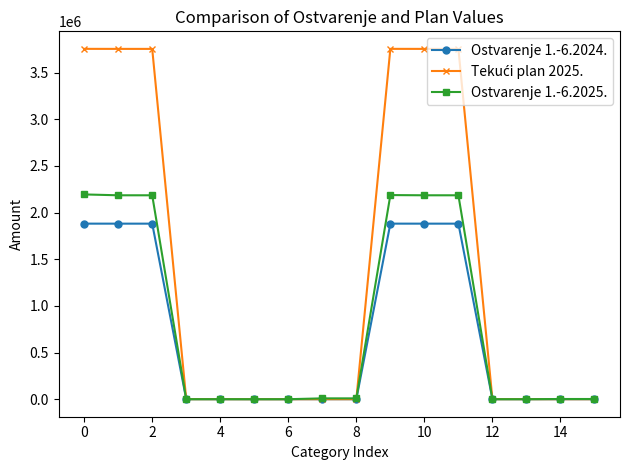

True or false: Ostvarenje 1.-6.2025. has more than 0 interior local peaks.

True